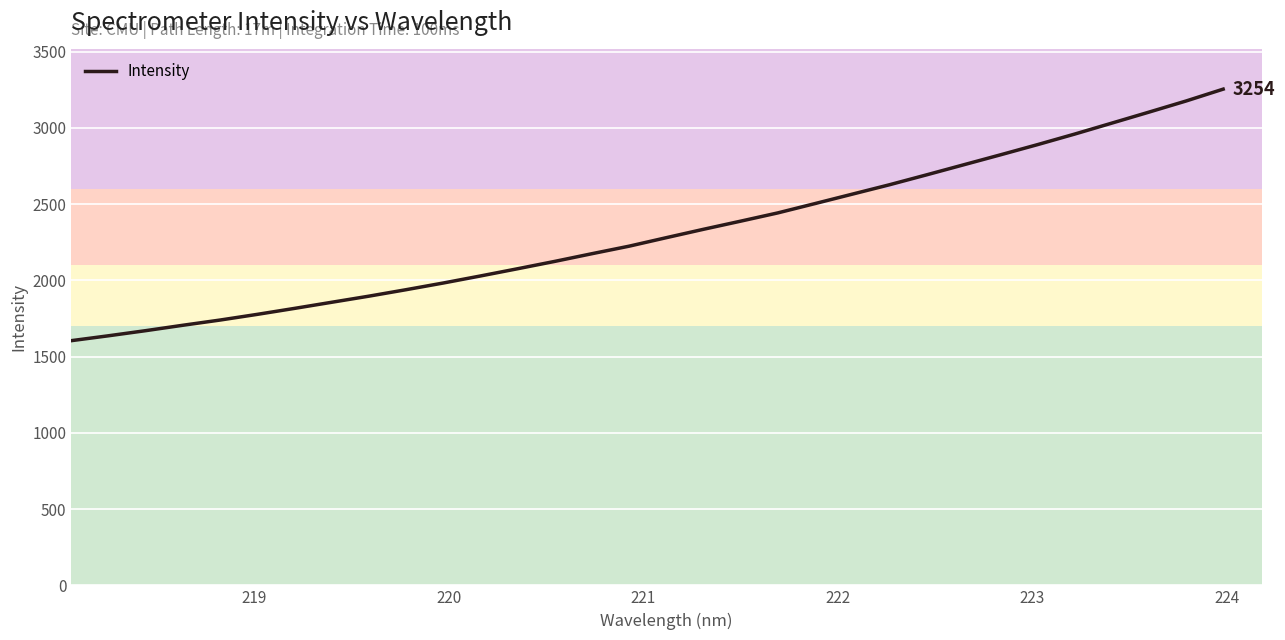

What is the sum of all values?

74088.1